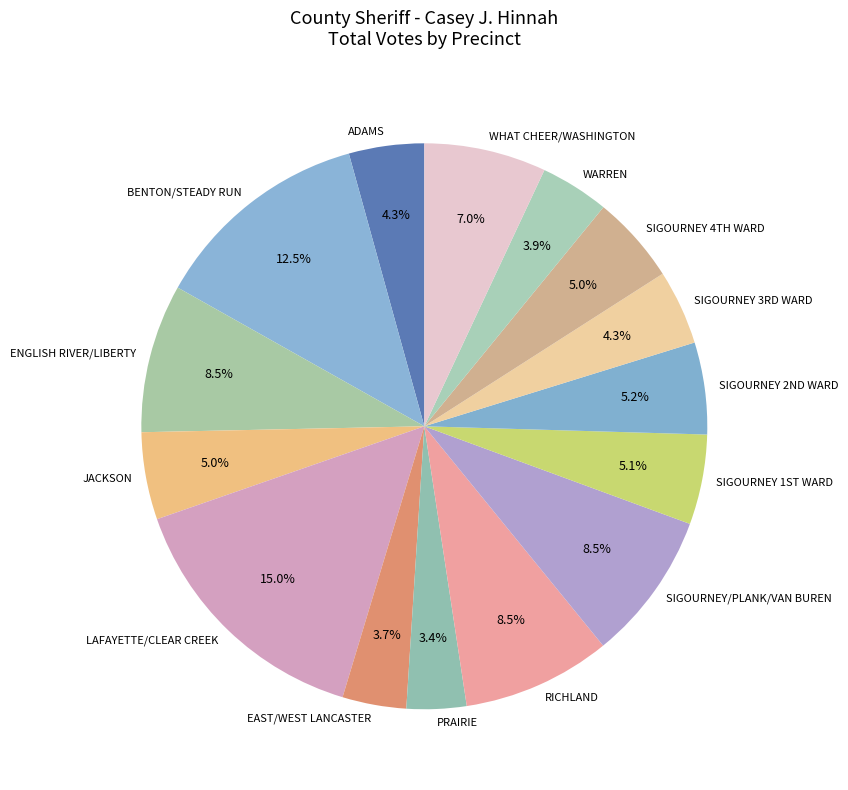

The JACKSON slice represents 5% of the pie. True or false?

True